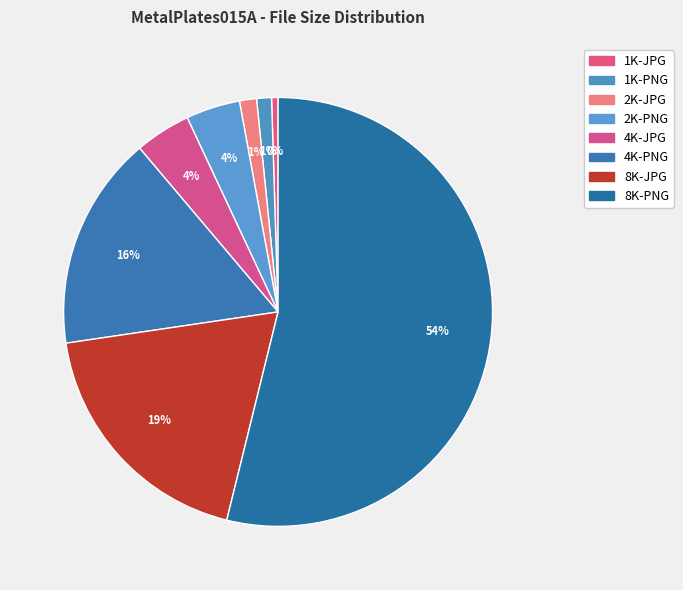

Is it true that 8K-JPG is 14% of the pie?

False